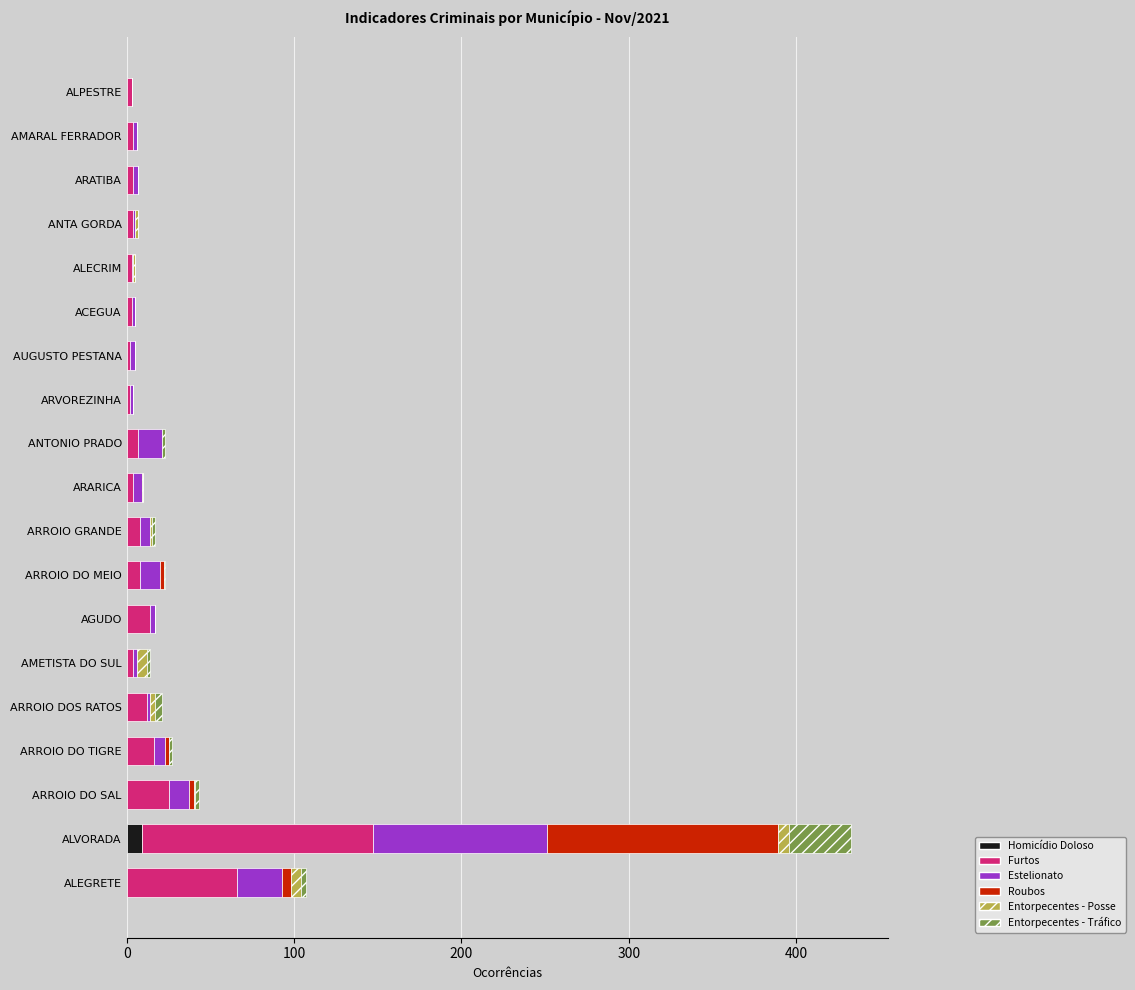

The Homicídio Doloso series shows 0 at ALECRIM. True or false?

True